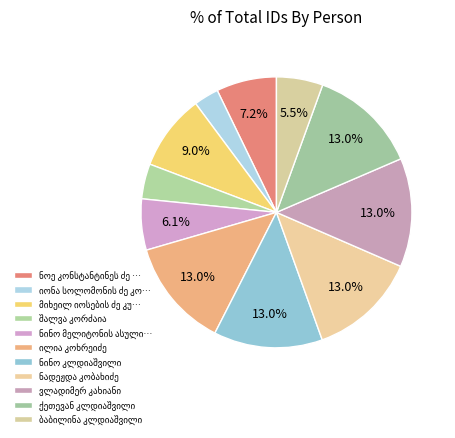

True or false: ნინო მელიტონის ასული კორძაია accounts for 17% of the total.

False